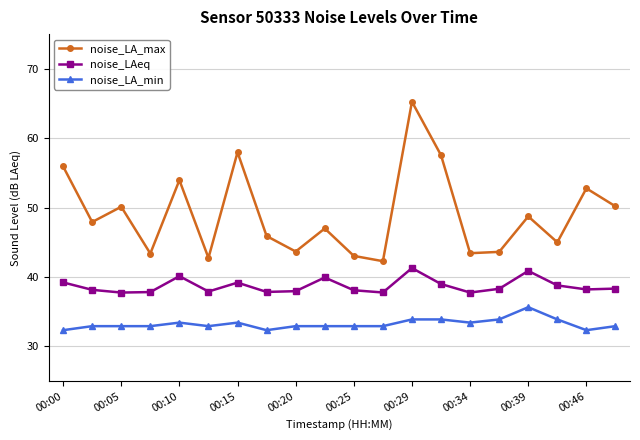

What is the value of the noise_LA_min point at the 4th from the left?

32.9